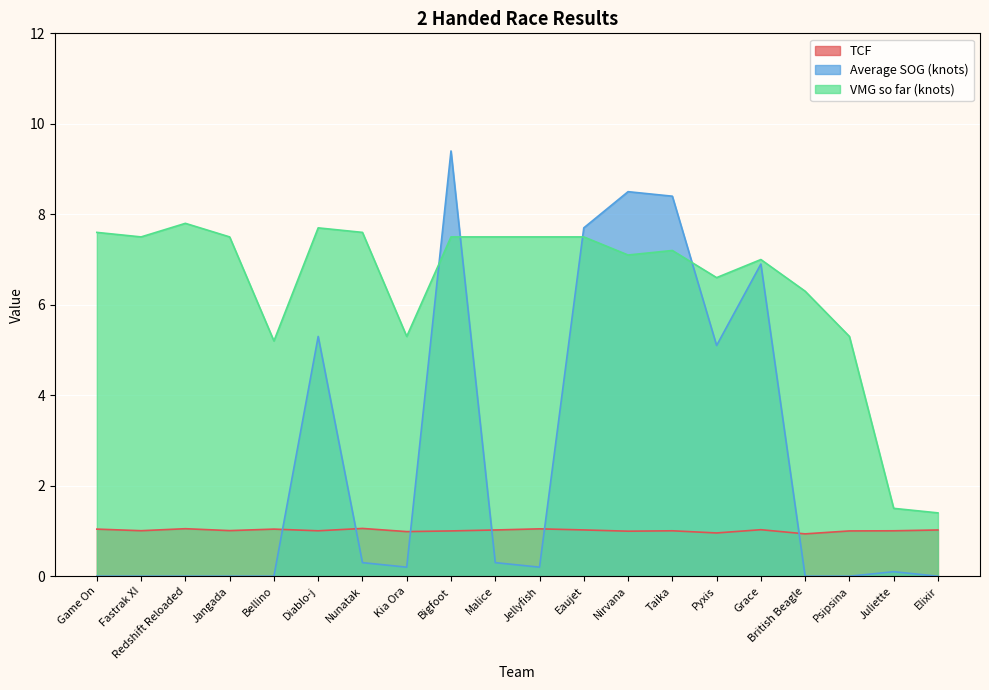

At which label is VMG so far (knots) closest to 4?

Bellino